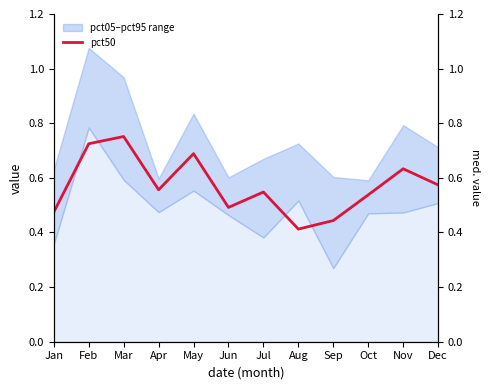

Reading left to right, what are all the values shown in this chart?

0.5	0.7	0.8	0.6	0.7	0.5	0.5	0.4	0.4	0.5	0.6	0.6